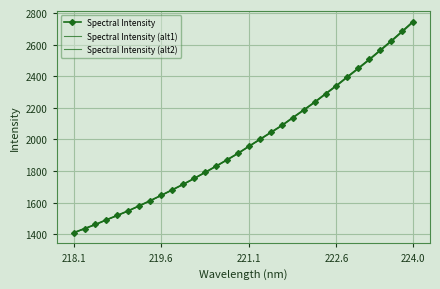

At which category does the chart reach its peak across all series?

224.0